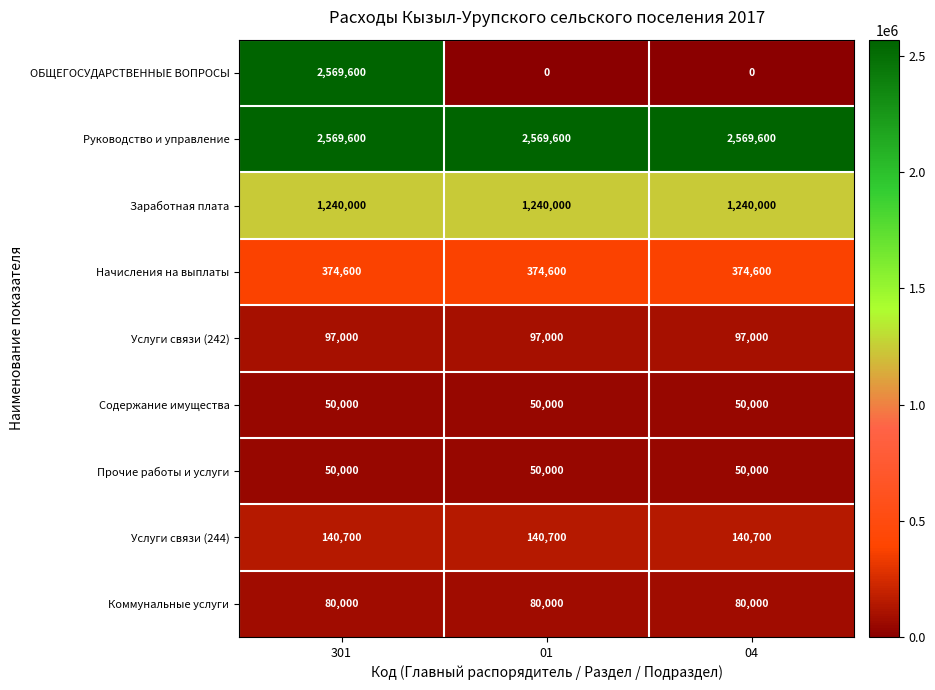

What is the maximum value shown in the chart?

2569600